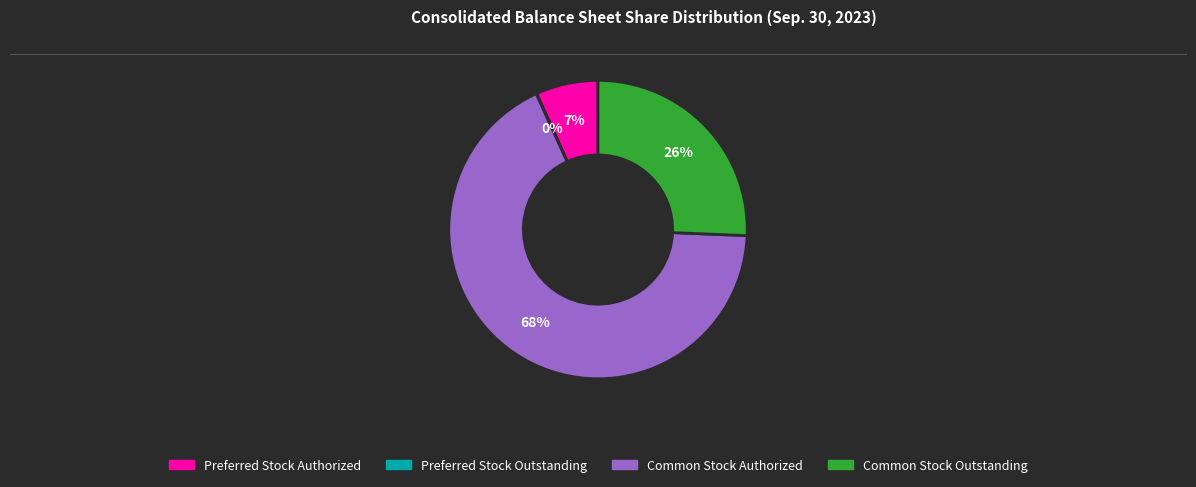

The Common Stock Outstanding slice represents 20% of the pie. True or false?

False